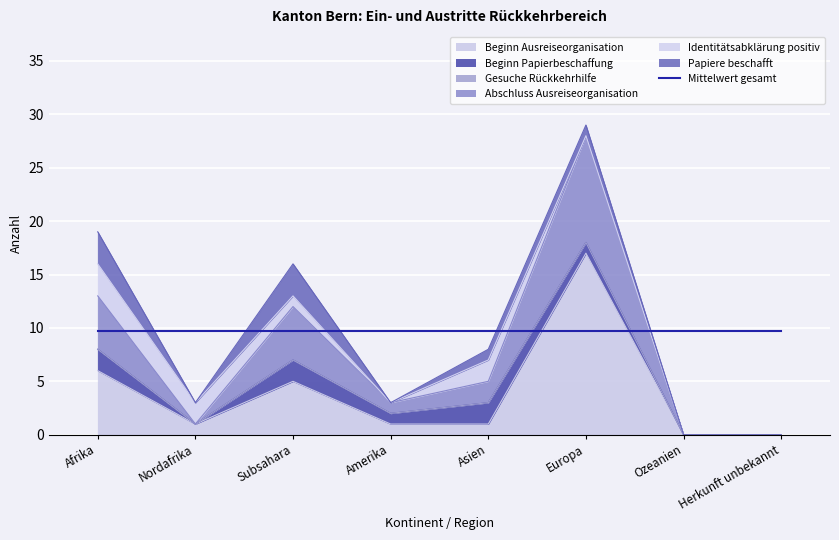

Between Nordafrika and Subsahara, which series saw the biggest shift?

Abschluss Ausreiseorganisation